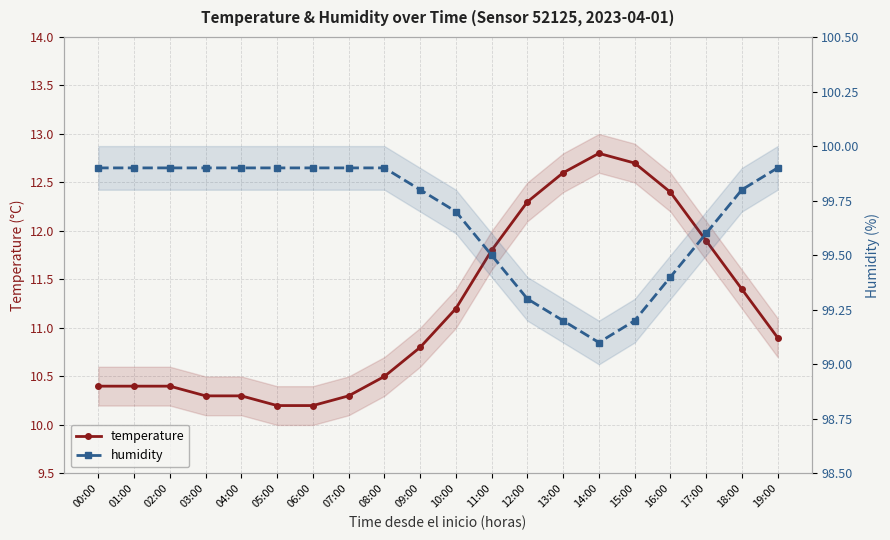

Between 01:00 and 17:00, which is larger?

17:00